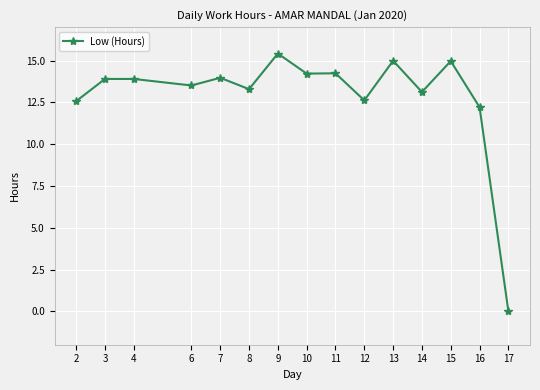

True or false: the data has more than 0 interior local peaks.

True